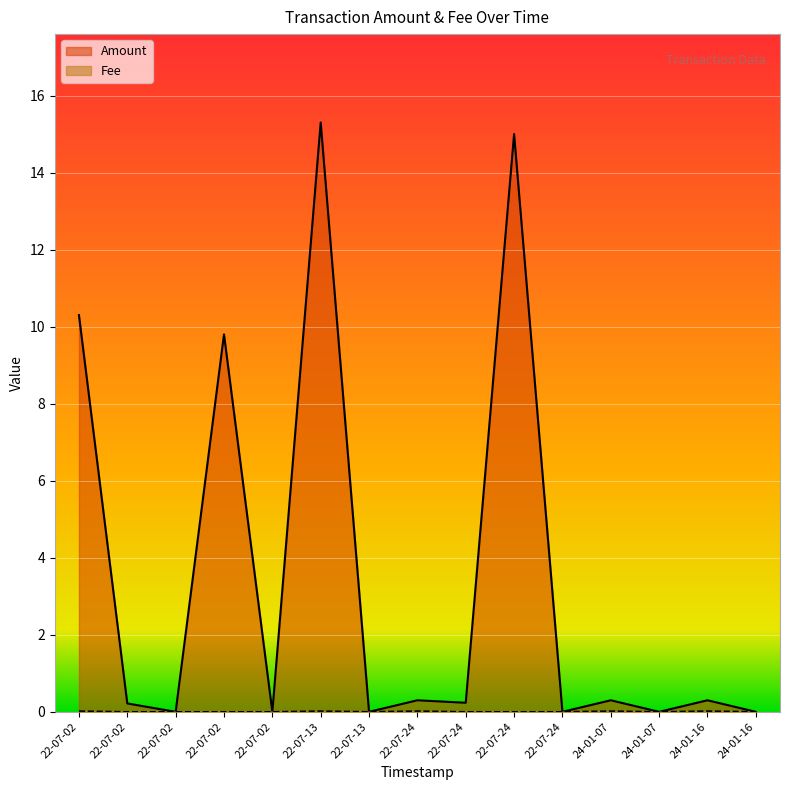

What are all the series names shown in the legend?

Amount, Fee